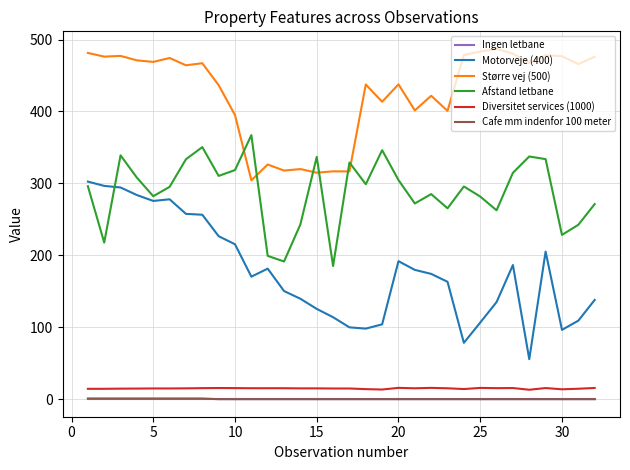

What is the maximum value for Større vej (500)?

487.0